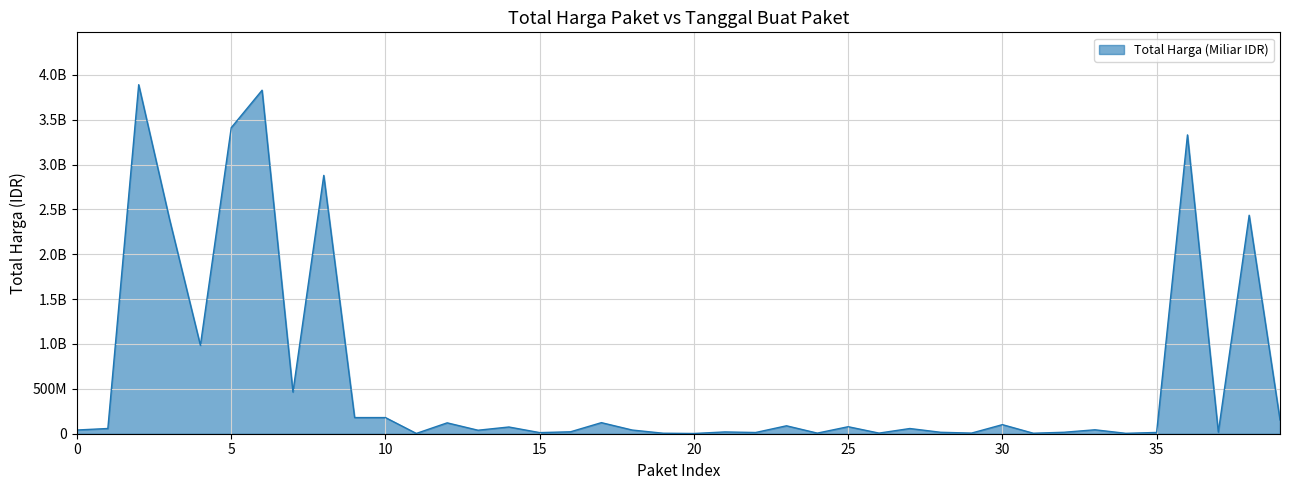

Is this an area chart (filled region under the line)?

Yes